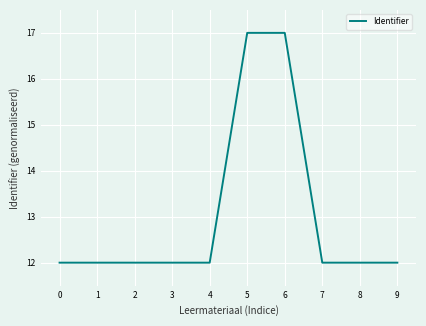

Reading left to right, list all the values displayed in this chart.

12.0	12.0	12.0	12.0	12.0	17.0	17.0	12.0	12.0	12.0